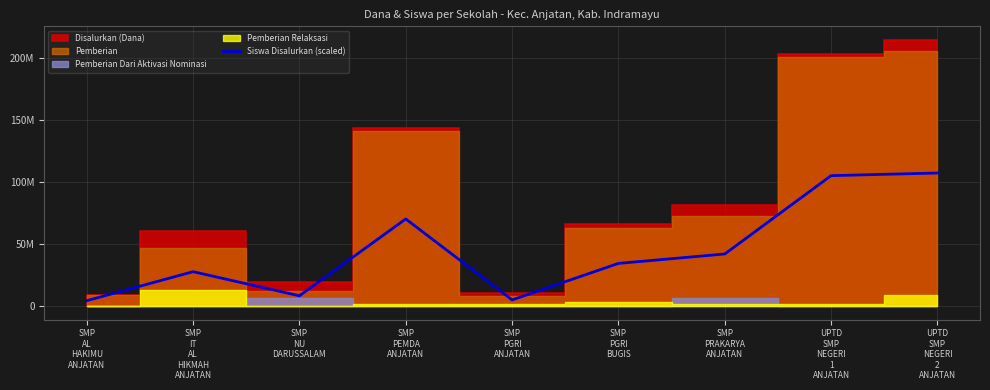

What is the value of the 4th point from the left?

70411016.9